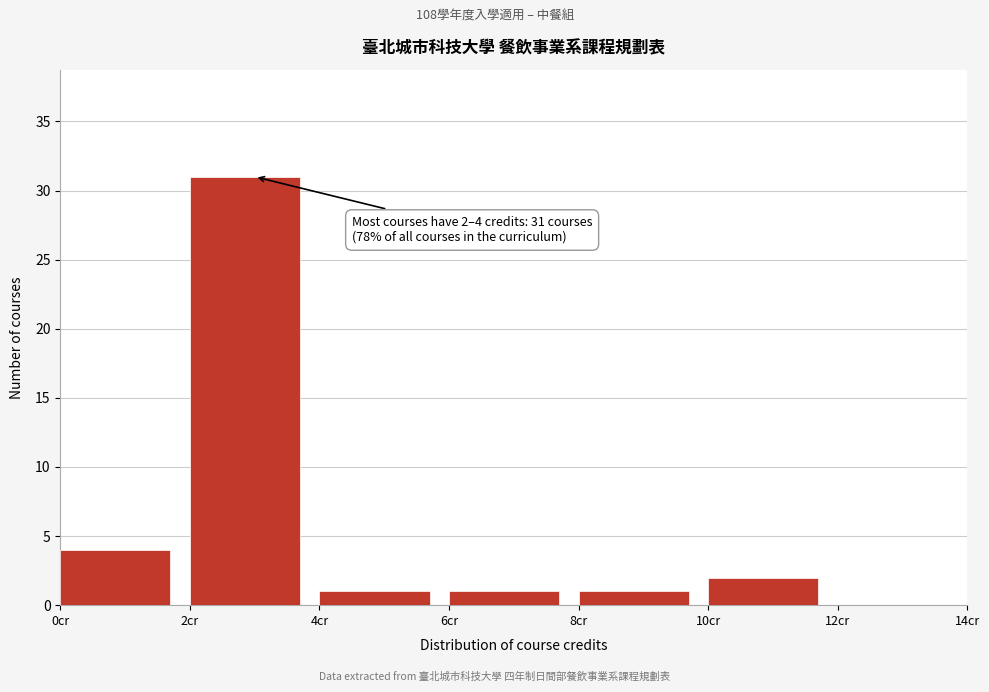

Which range on the x-axis has the tallest bar?

2 to 4